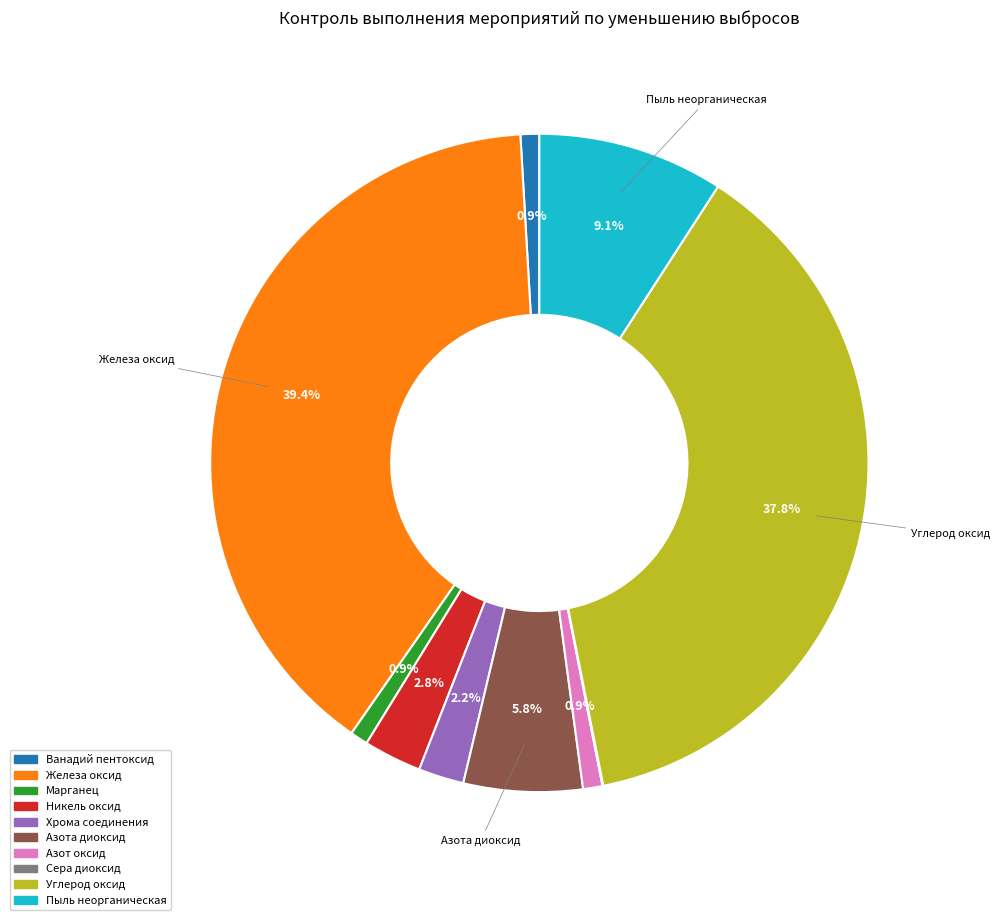

What is the ratio of the value at Азот оксид to the value at Марганец?

1.1